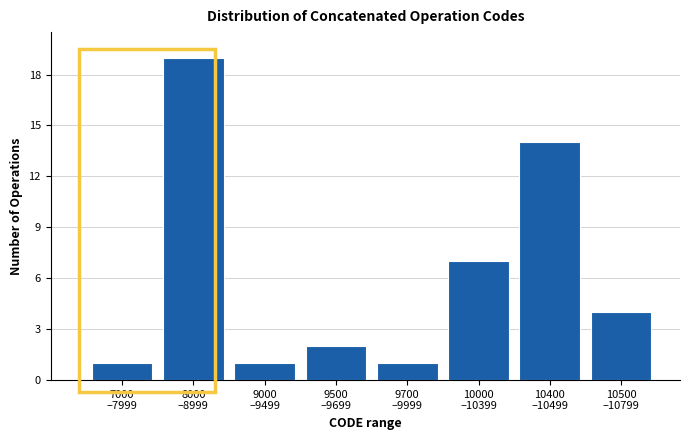

Reading right to left, what are all the values shown in this chart?

4	14	7	1	2	1	19	1